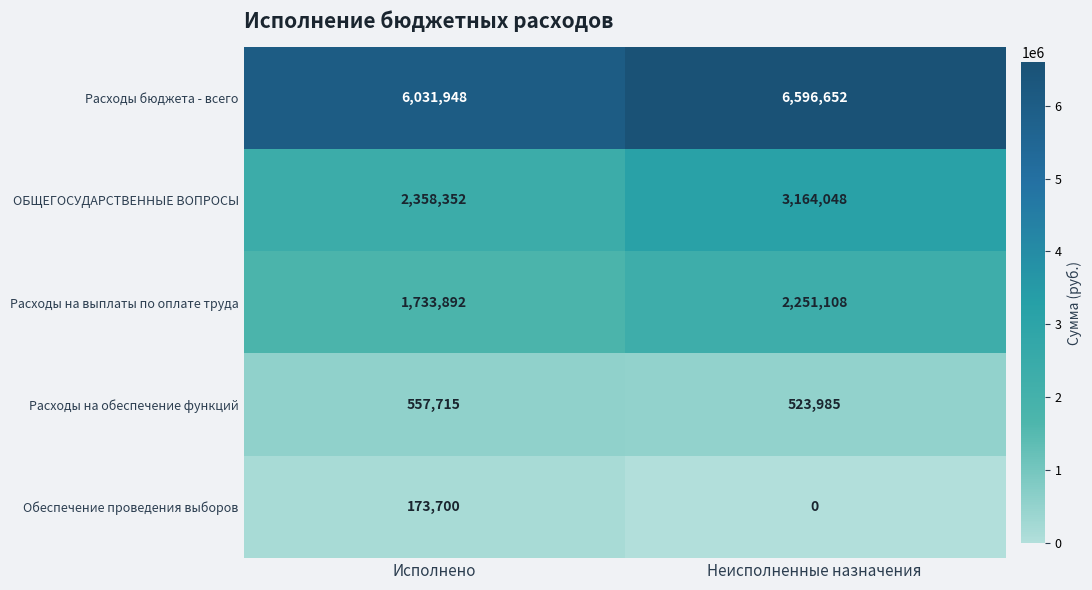

At which category is the sum across all series the highest?

Неисполненные назначения